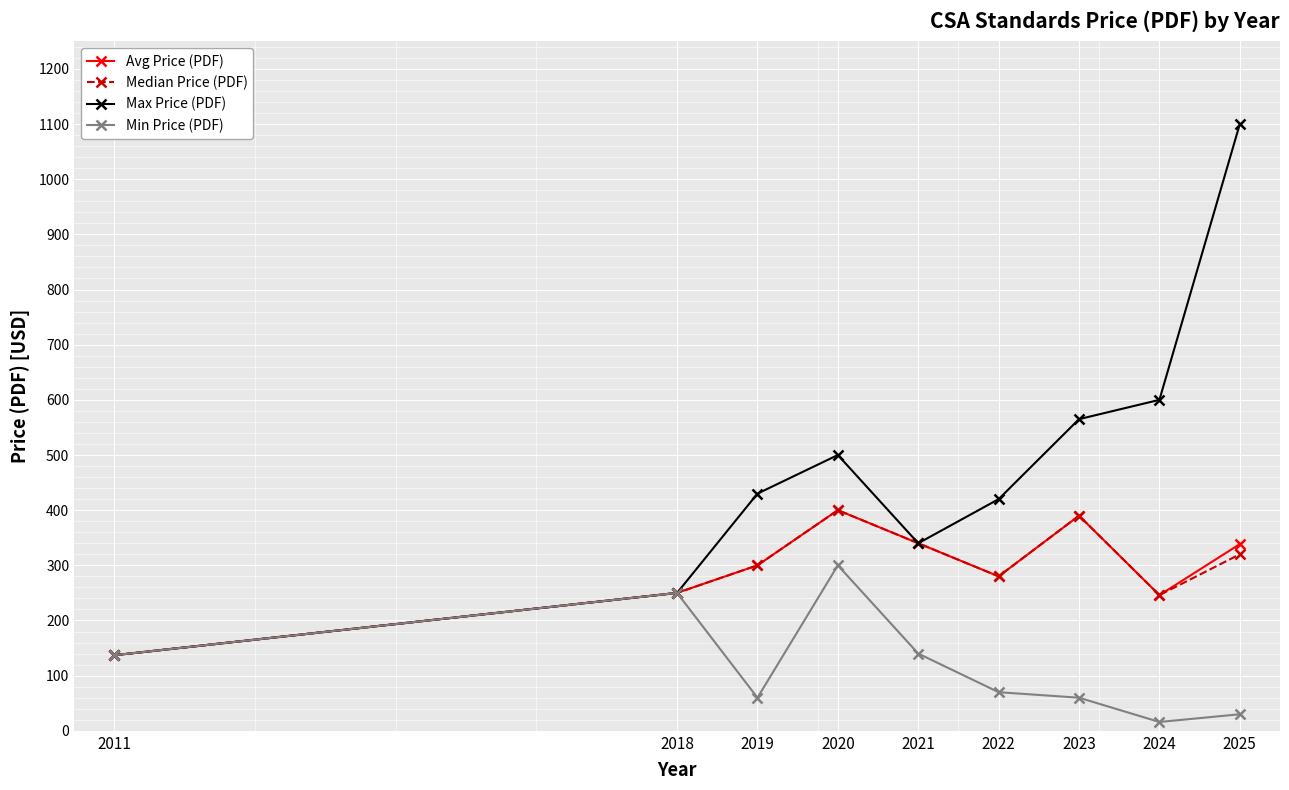

At which category does Min Price (PDF) reach its first local peak?

2018